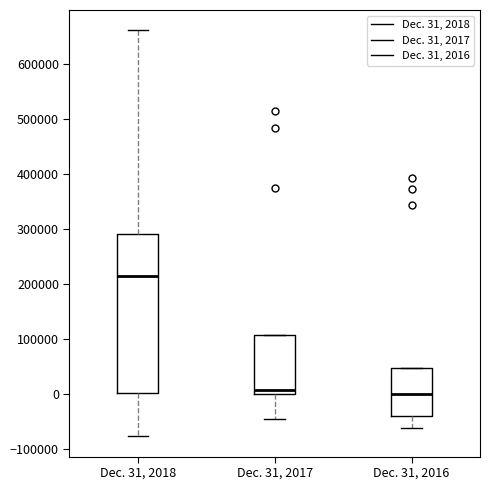

Reading left to right, read every box against the y-axis: the position of its median line, the range the box covers, and the ends of its whiskers. The values are not printed on the chart, so give them approximately, as read against the axis.

Dec. 31, 2018: median 210000, box 0 to 290000, whiskers -80000 to 660000
Dec. 31, 2017: median 10000, box 0 to 110000, whiskers -40000 to 110000
Dec. 31, 2016: median 0, box -40000 to 50000, whiskers -60000 to 50000